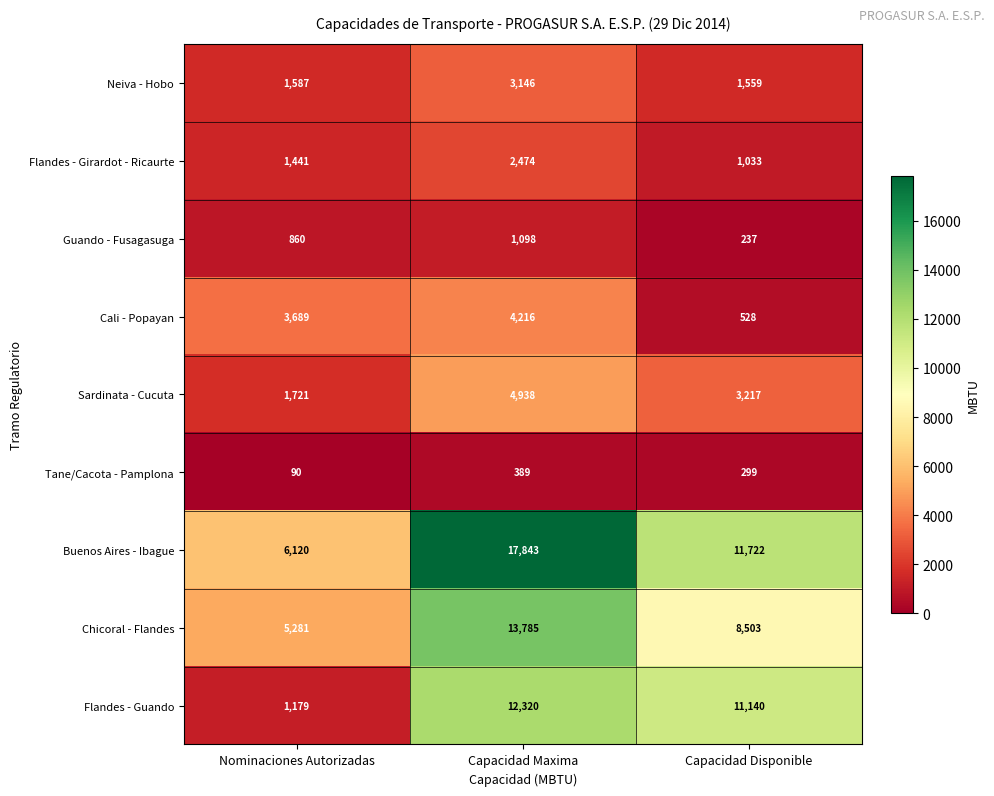

What is the sum of all Buenos Aires - Ibague values?

35685